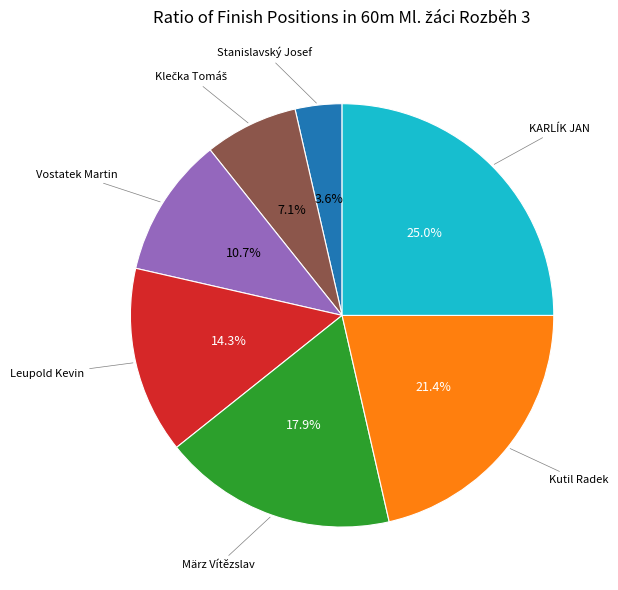

What is the smallest slice in the pie chart?

Stanislavský Josef